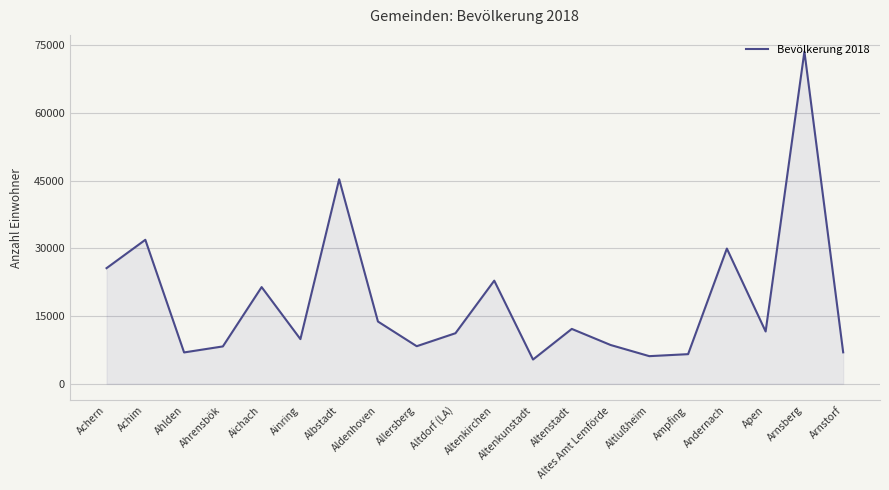

What is the approximate value at Allersberg?

8337